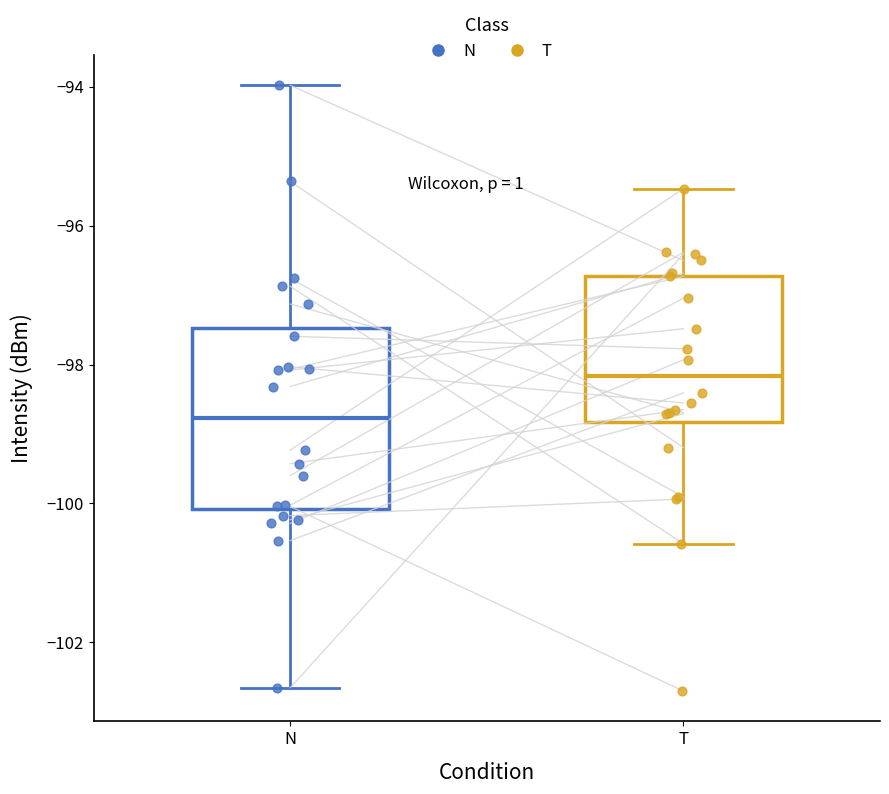

Reading left to right, transcribe this box plot: for each box, give where its median line is, the range the box spans, and where its two whiskers end, as read against the y-axis. The values are not printed on the chart, so give them approximately, as read against the axis.

N: median -98.8, box -100.0 to -97.4, whiskers -102.6 to -94.0
T: median -98.2, box -98.8 to -96.8, whiskers -100.6 to -95.4